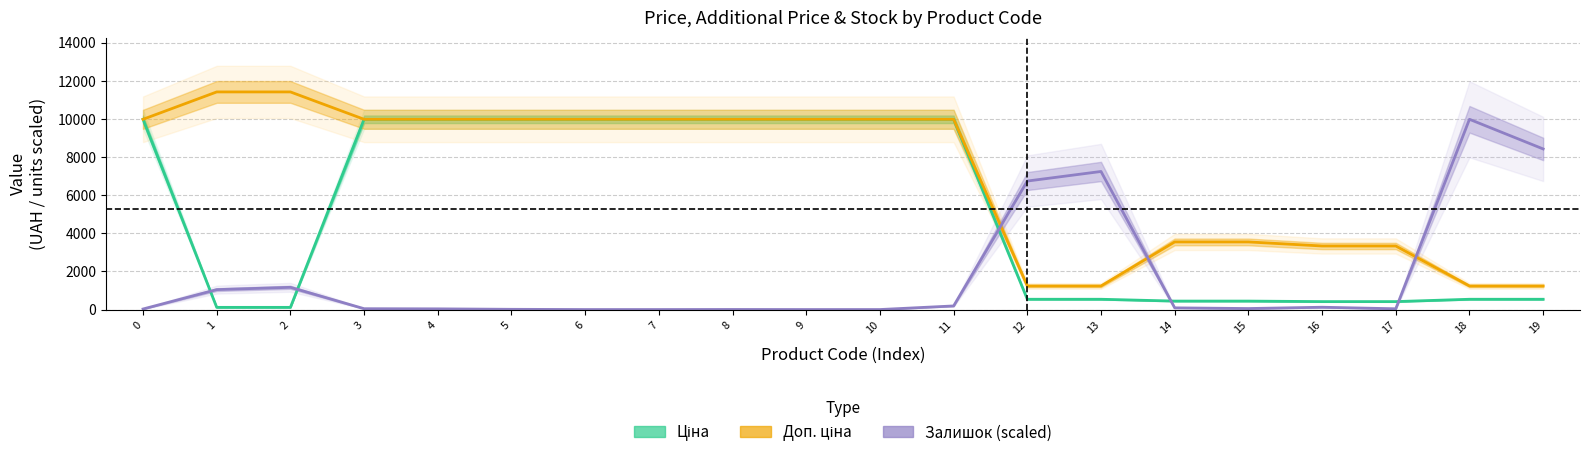

List the series in order of their peak value, highest first.

Доп. ціна, Ціна, Залишок (scaled)